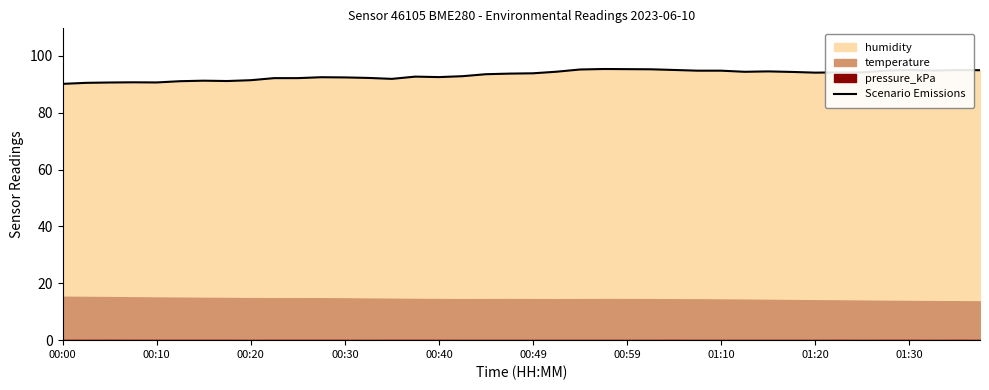

What is the minimum value for Scenario Emissions?

90.2